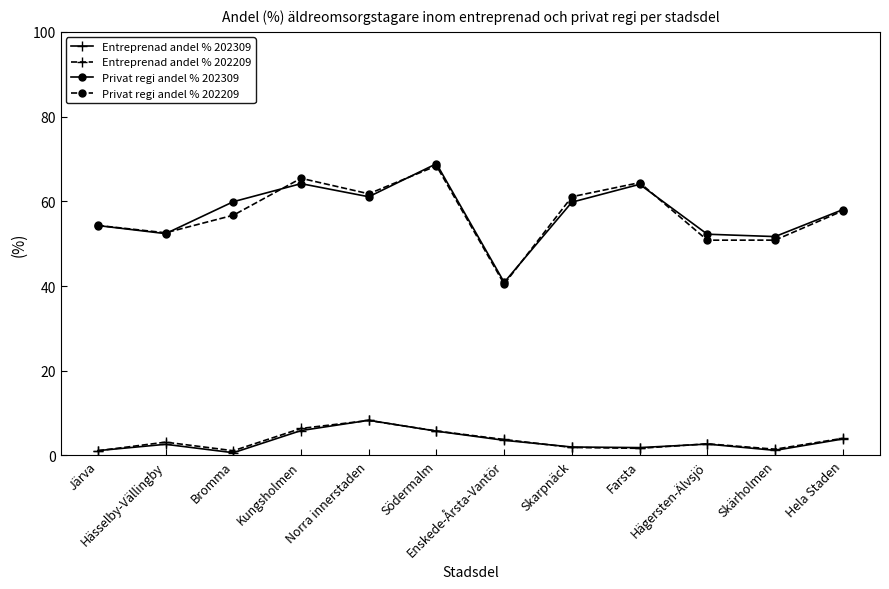

What is the difference between the Privat regi andel % 202309 values at Farsta and Järva?

9.7